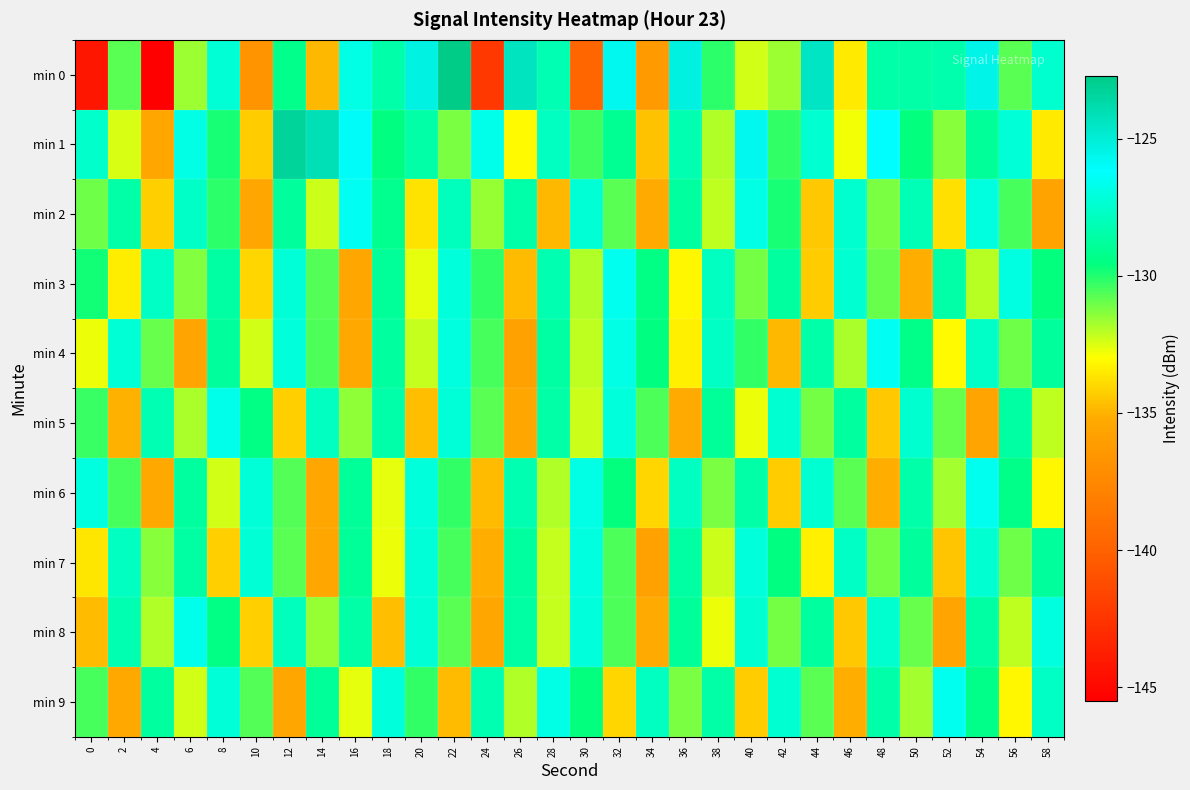

What is the minimum value shown in the chart?

-145.5